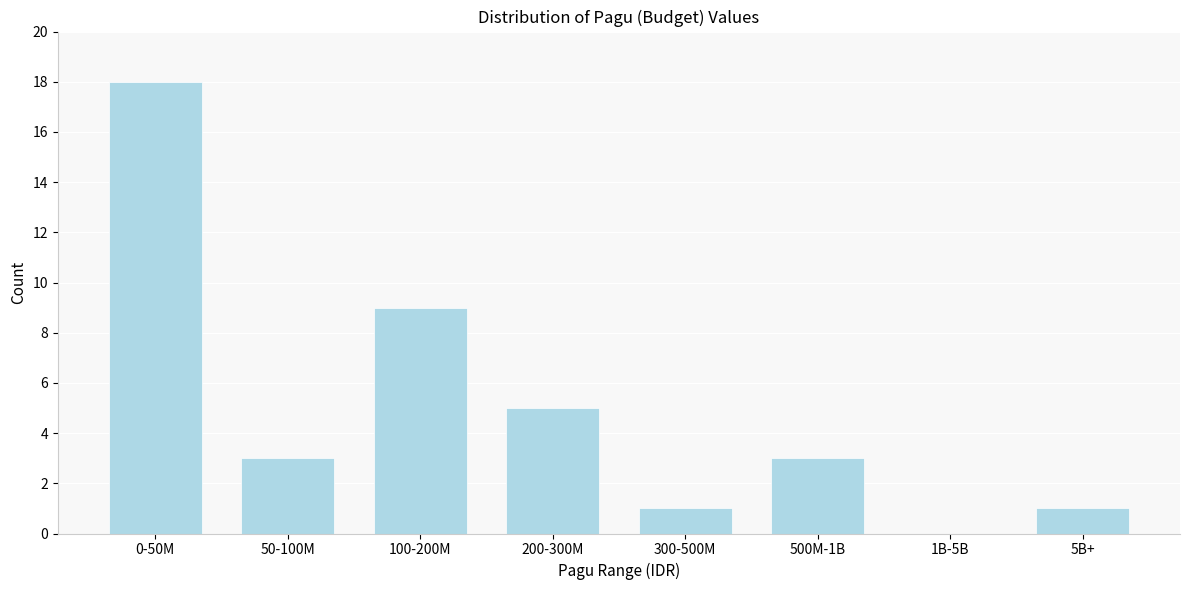

Reading left to right, transcribe all the data shown in this chart.

0-50M=18	50-100M=3	100-200M=9	200-300M=5	300-500M=1	500M-1B=3	1B-5B=0	5B+=1